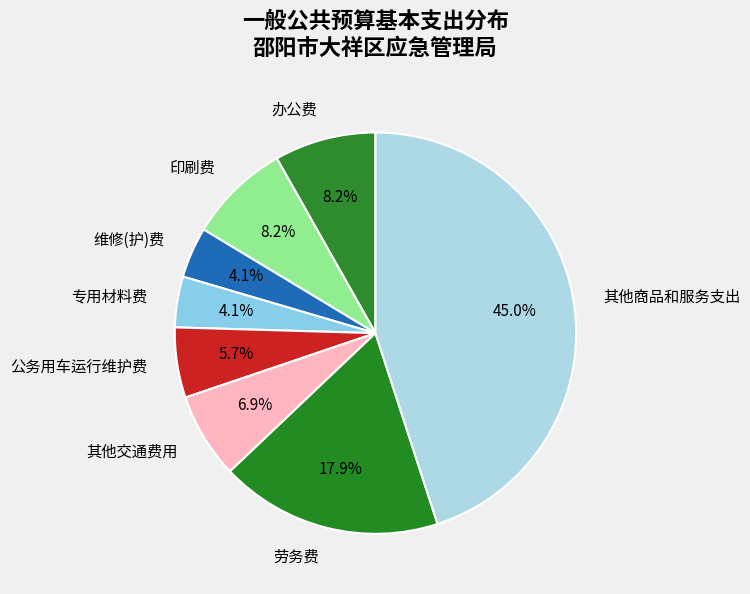

Which has a higher value, 印刷费 or 其他交通费用?

印刷费